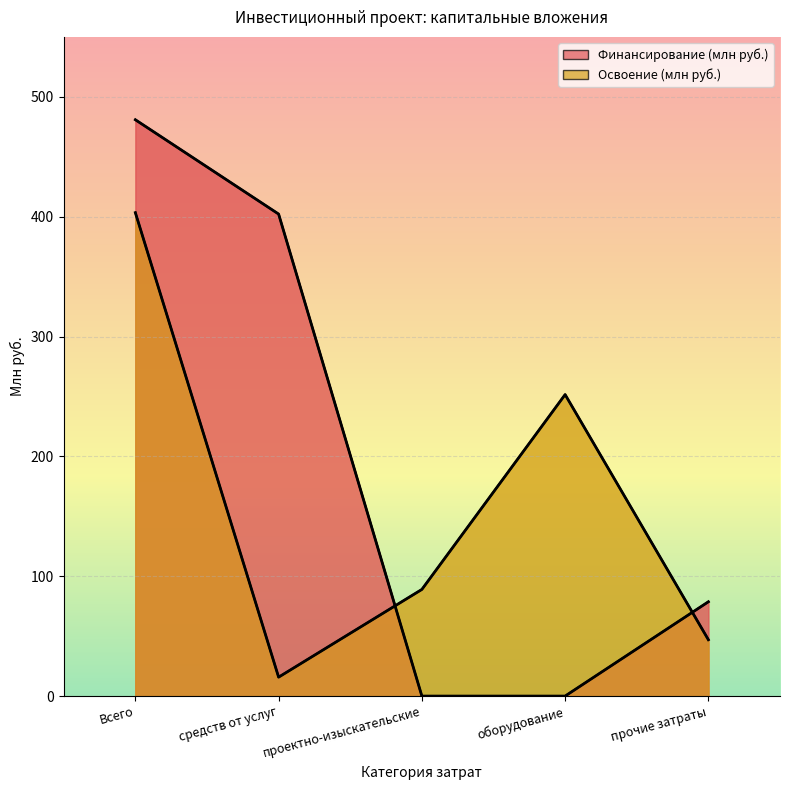

At which category does Освоение reach its first local valley?

средств от услуг